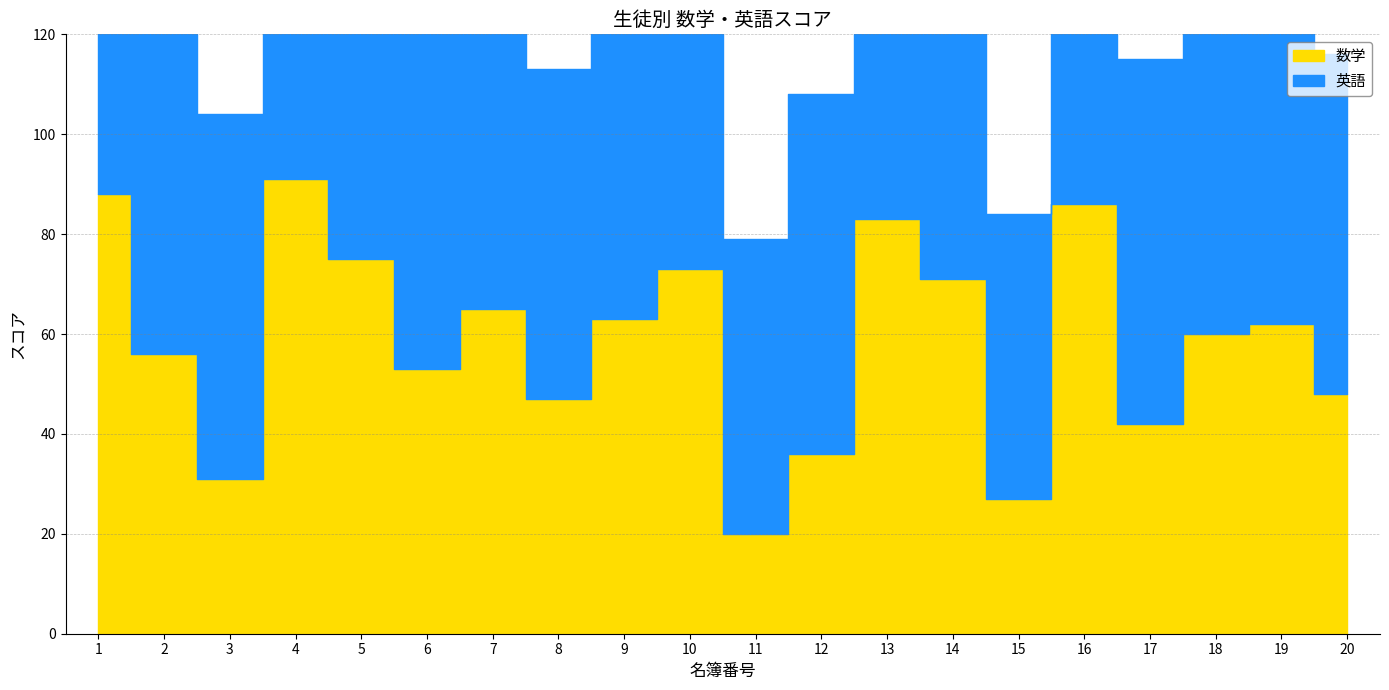

Where is the first local maximum for 英語?

4